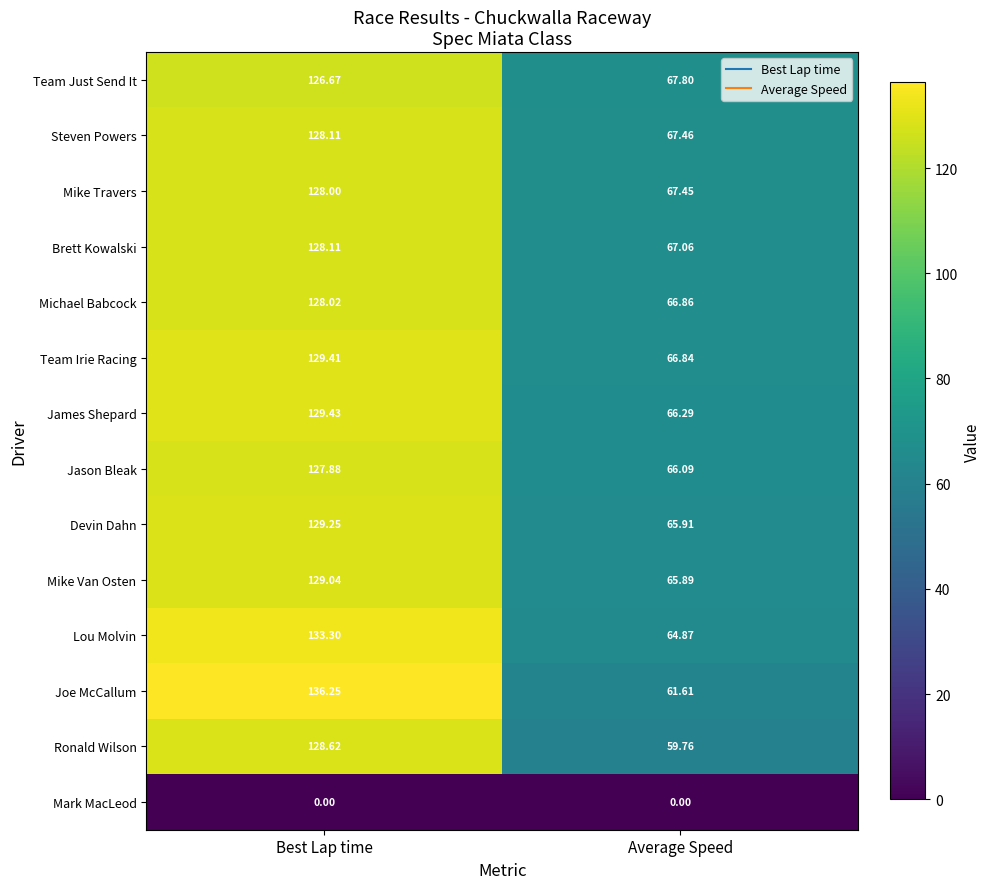

Between Best Lap time and Average Speed, which series saw the biggest shift?

Joe McCallum